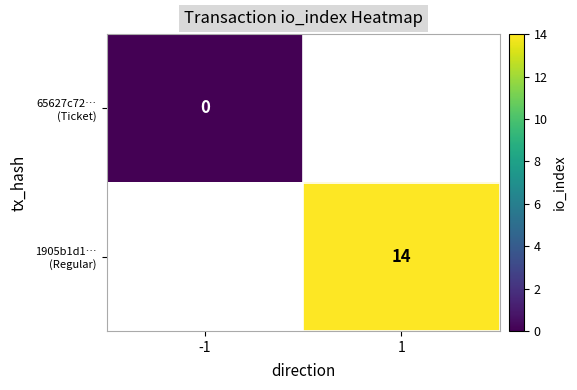

Which series has the largest range (max minus min)?

65627c72… (Ticket)